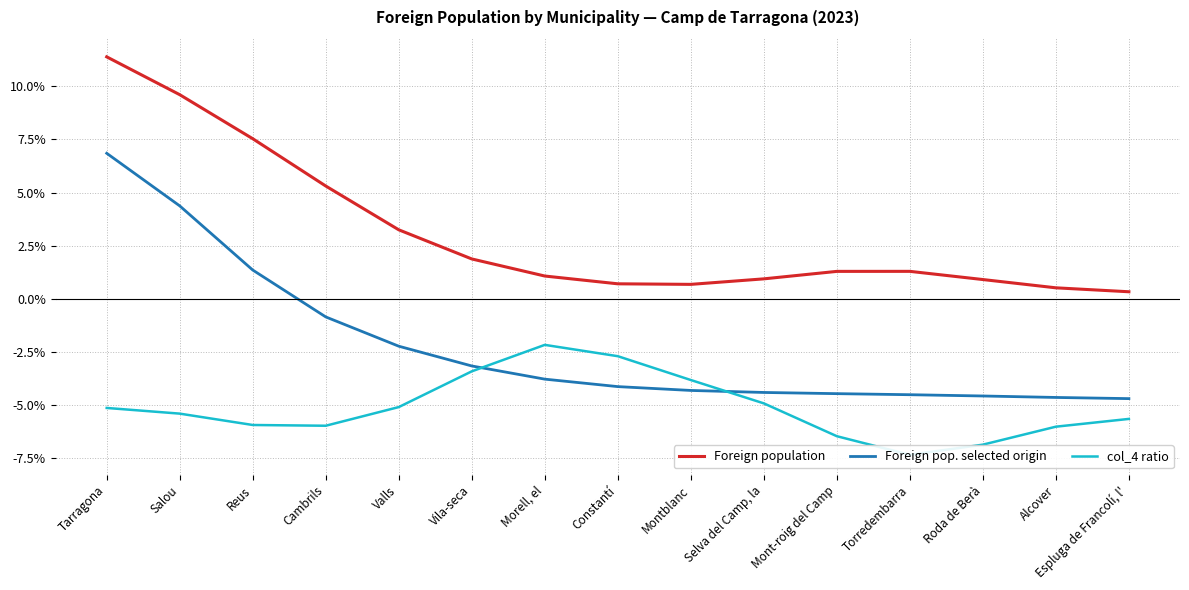

At Salou, list the series in order from largest to smallest.

Foreign population, Foreign pop. selected origin, col_4 ratio